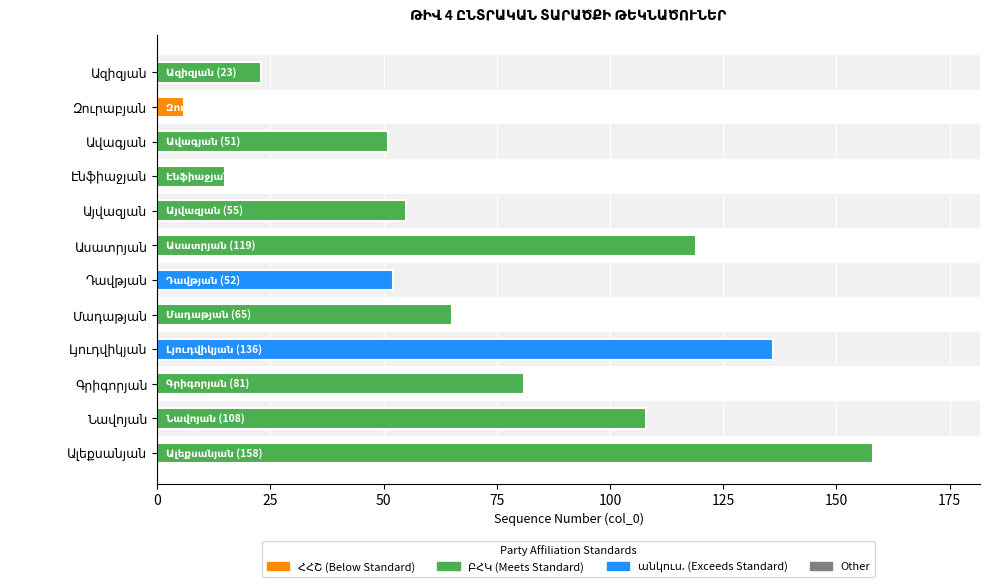

Reading top to bottom, list all the values displayed in this chart.

23	6	51	15	55	119	52	65	136	81	108	158